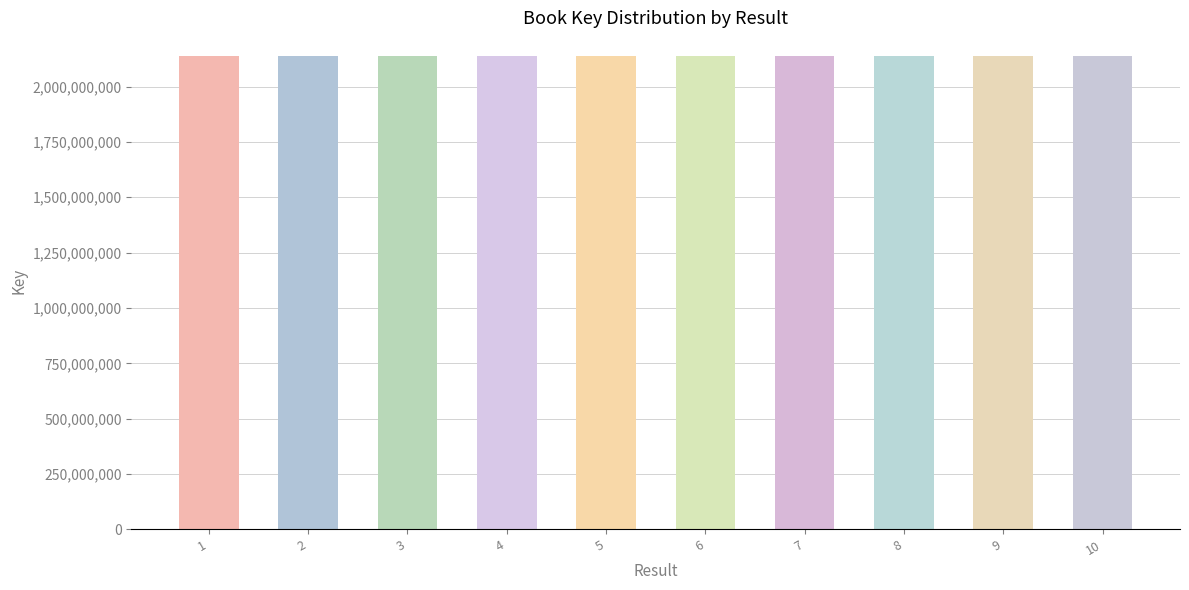

True or false: the data shows 3069508048 at 9.

False